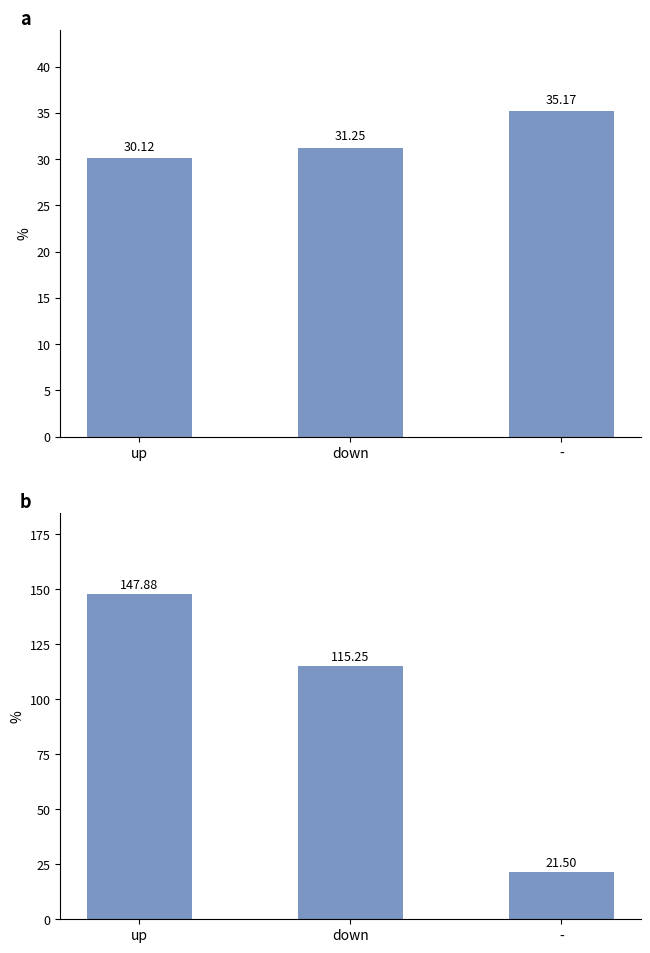

What position from the left is up?

1